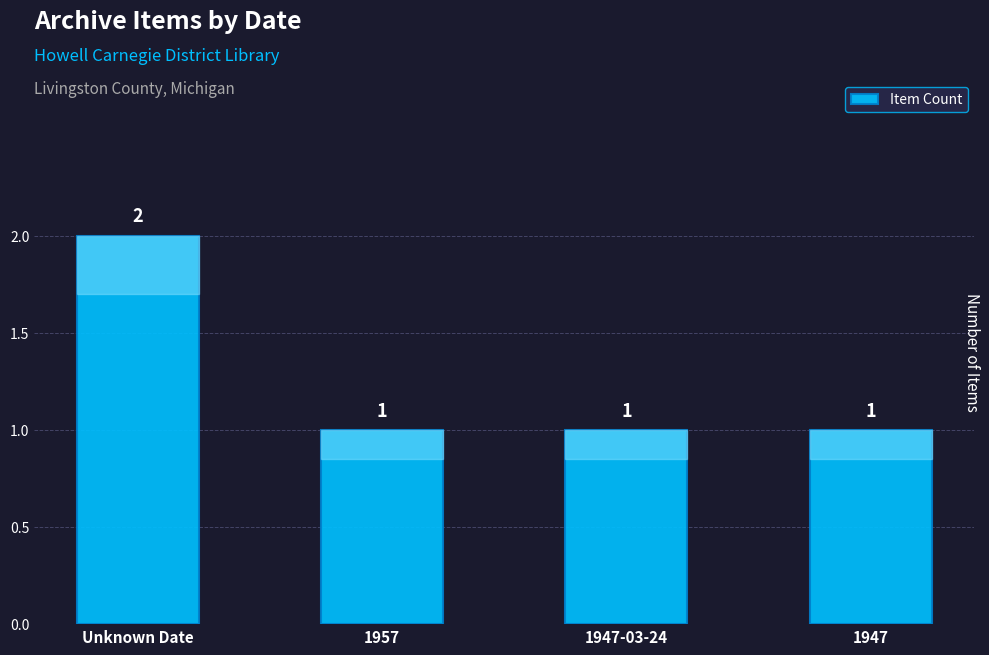

What is the ratio of the value at Unknown Date to the value at 1947?

2.0